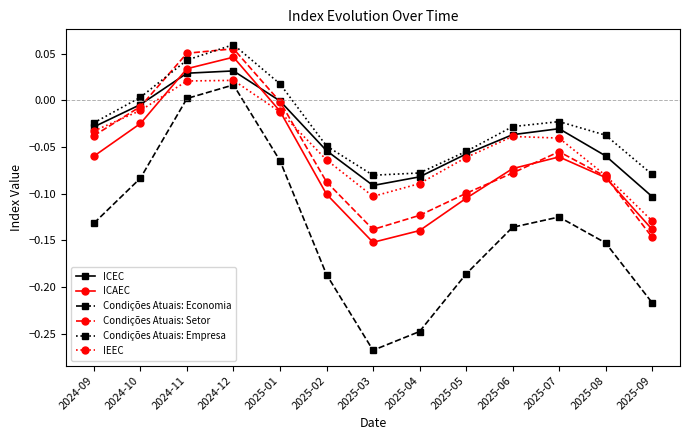

What is the sum of all ICEC values?

-0.5